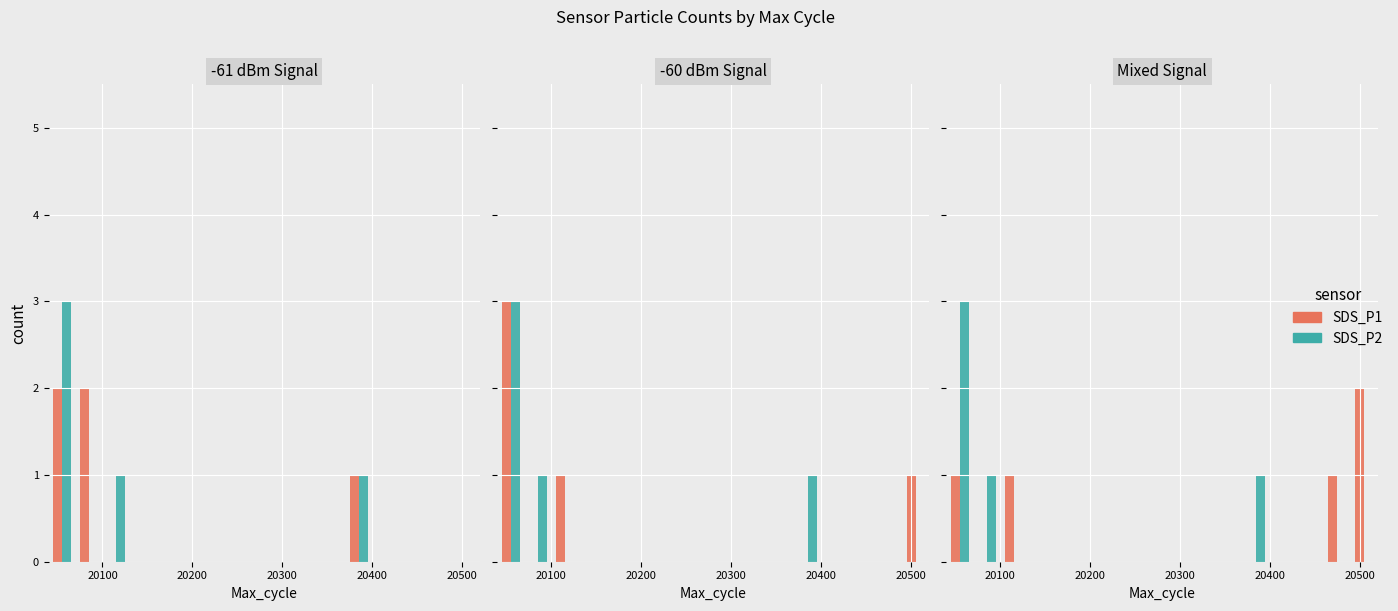

What is the label of the 5th bar from the left?

20400